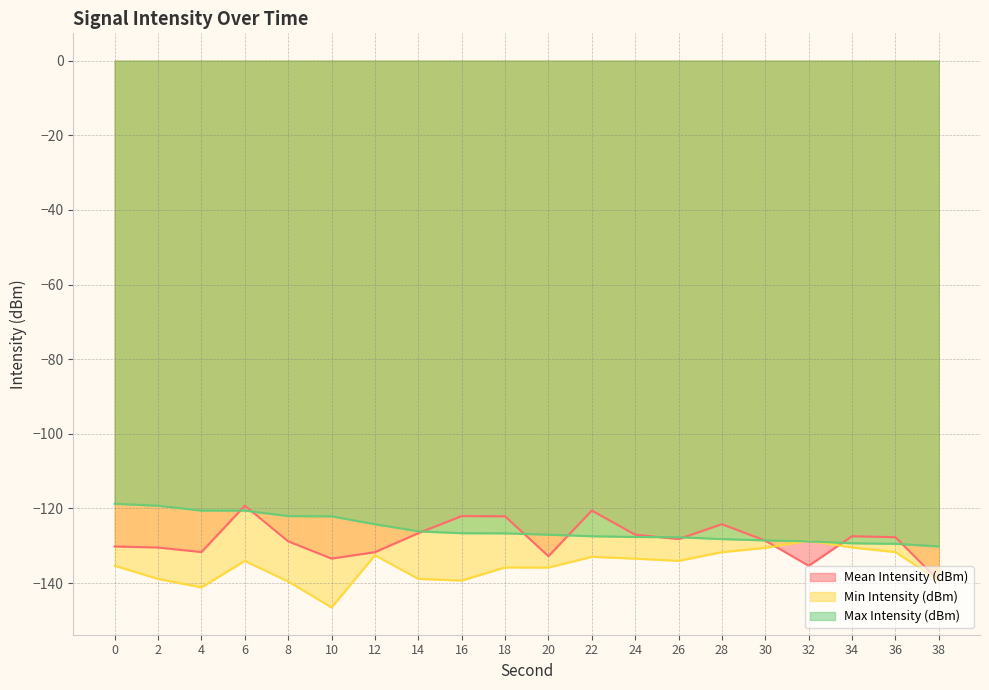

What is the average value of the Min Intensity (dBm) series?

-135.5